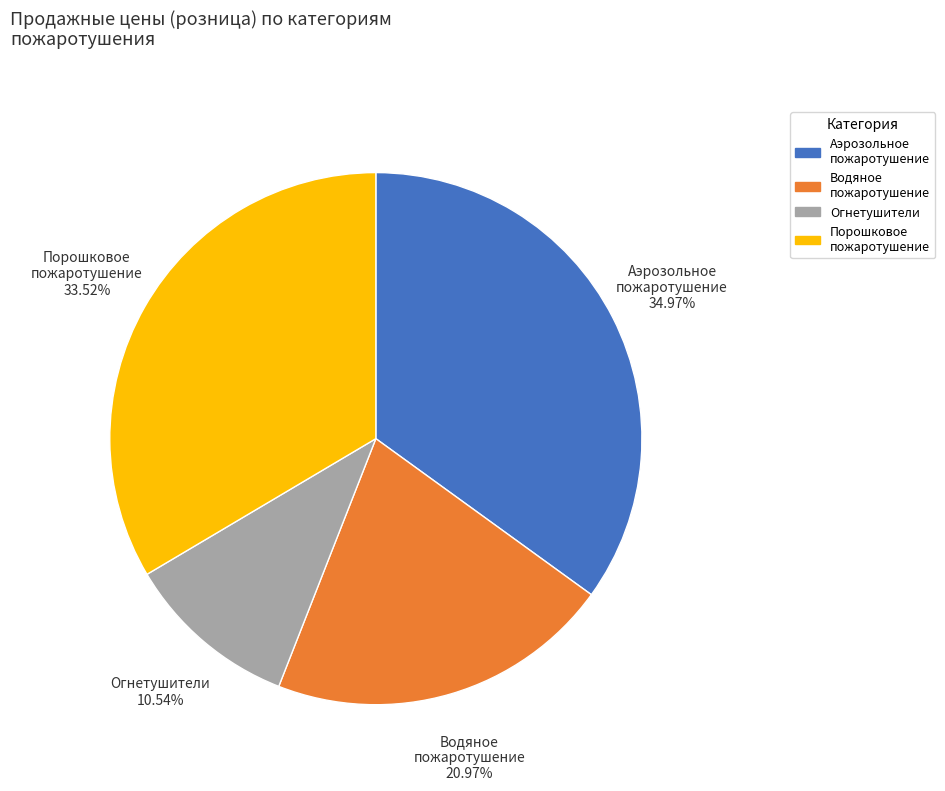

Is there a majority slice in this chart?

No